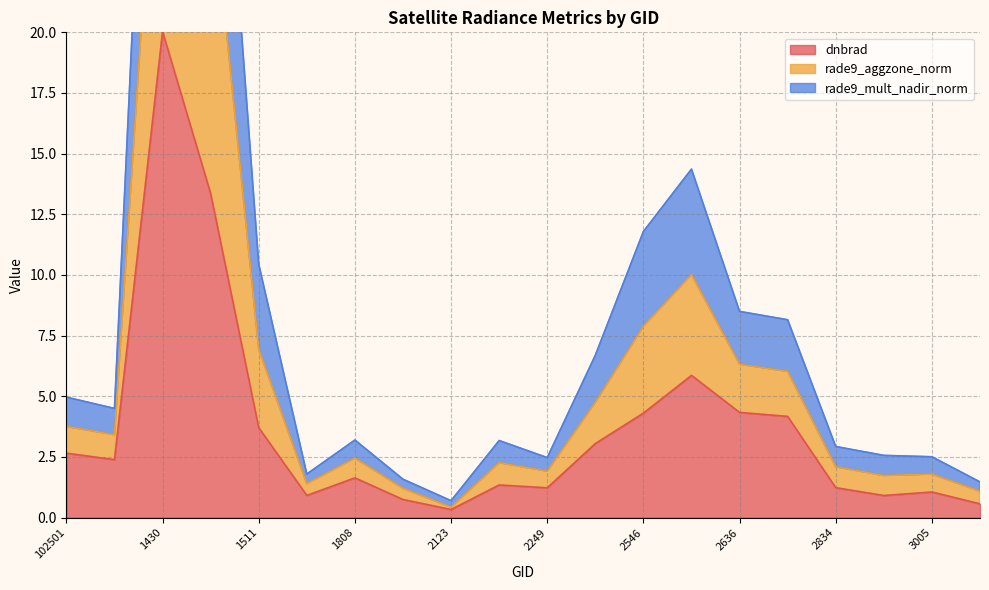

True or false: rade9_mult_nadir_norm and rade9_aggzone_norm intersect in this chart.

False